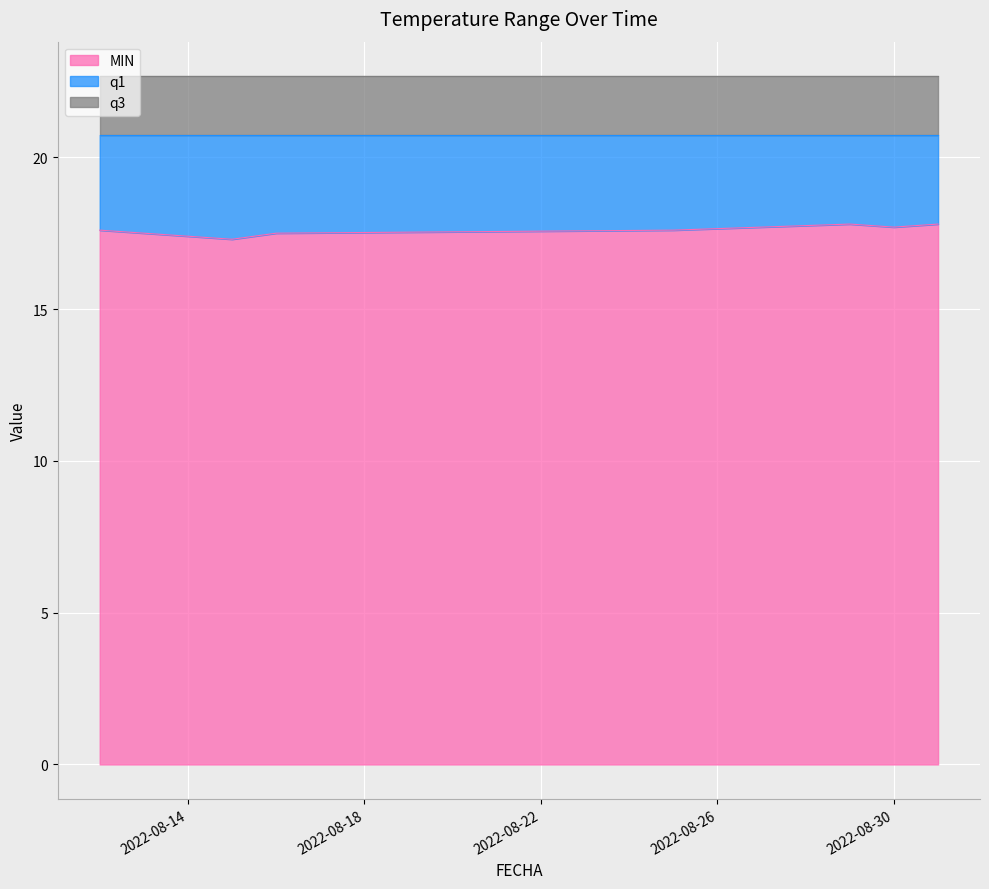

Where is the first local minimum for MIN?

2022-08-15